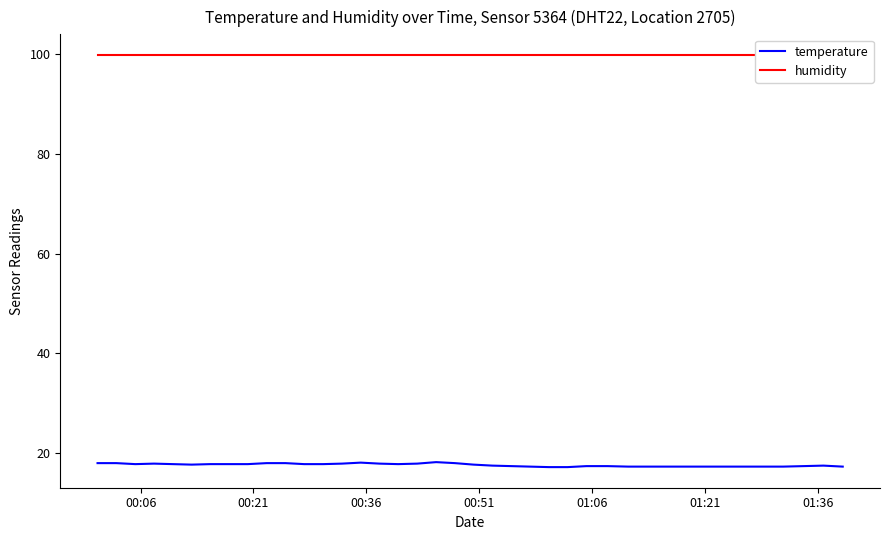

What is the minimum value for temperature?

17.2